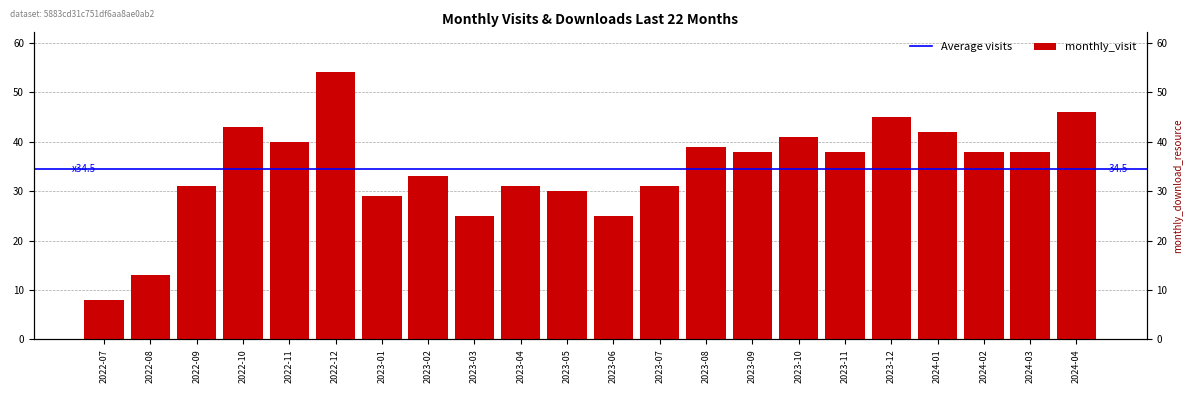

What is the minimum value for monthly_visit?

8